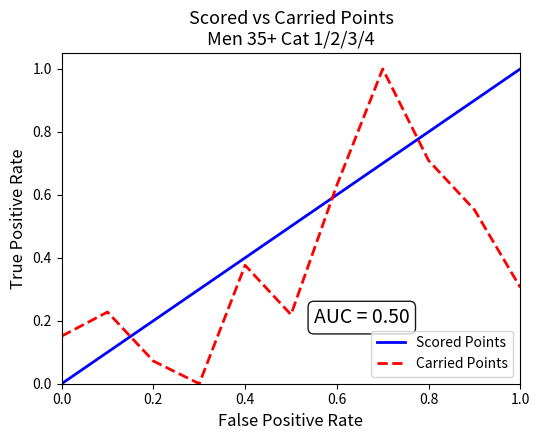

Which series ends up on top after the final intersection of Carried Points and Scored Points?

Scored Points